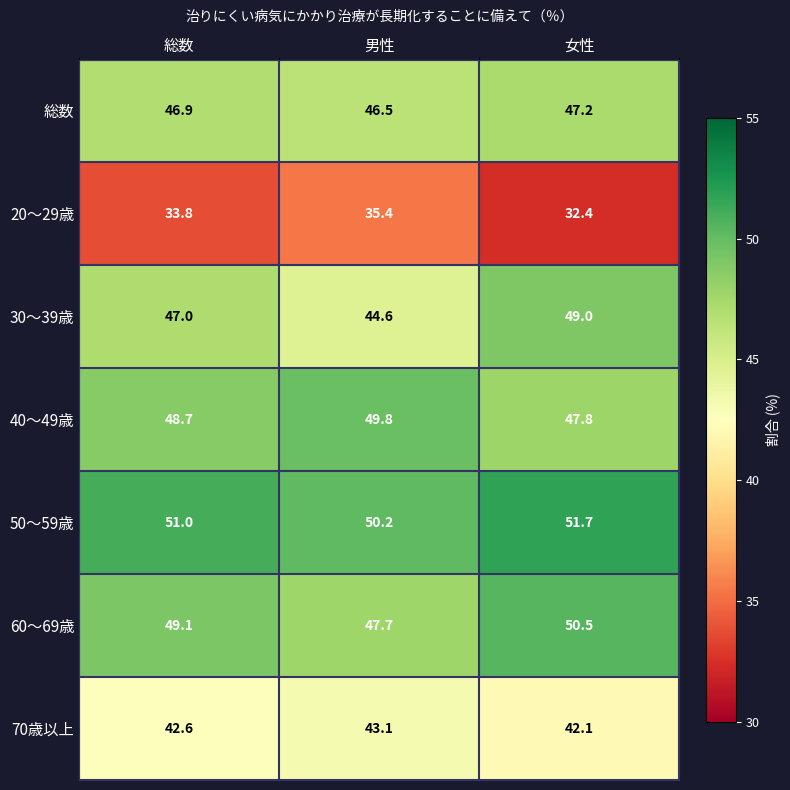

What is the total value across all series at 女性?

320.7